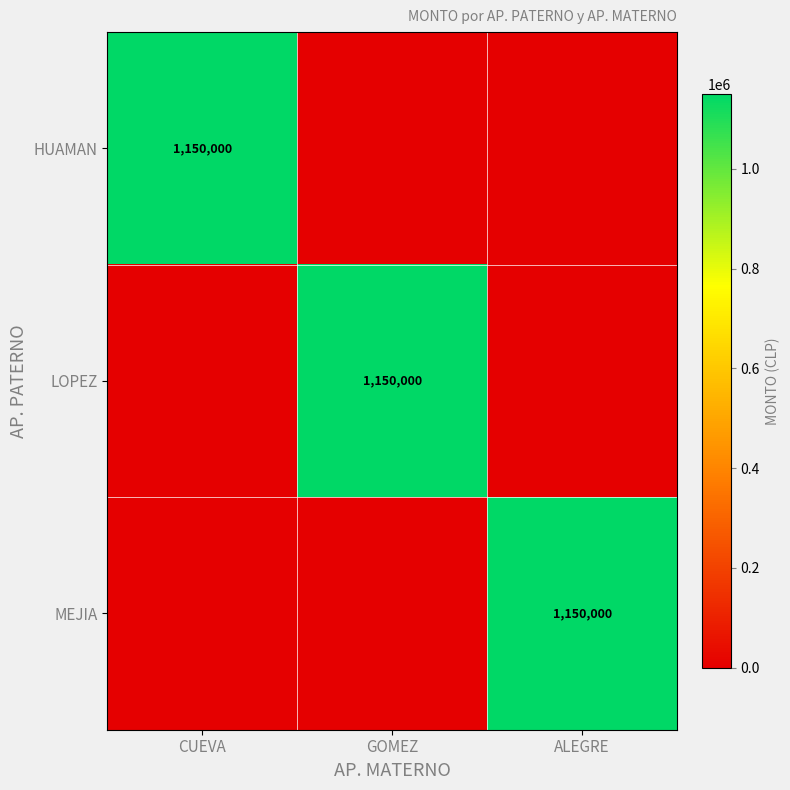

What is the maximum value shown in the chart?

1150000